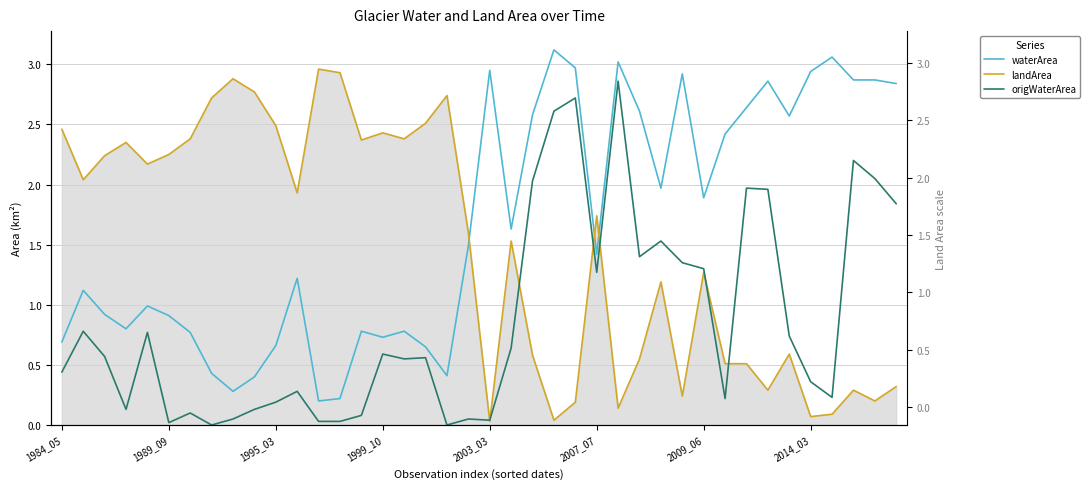

Which series has the widest spread of values?

landArea